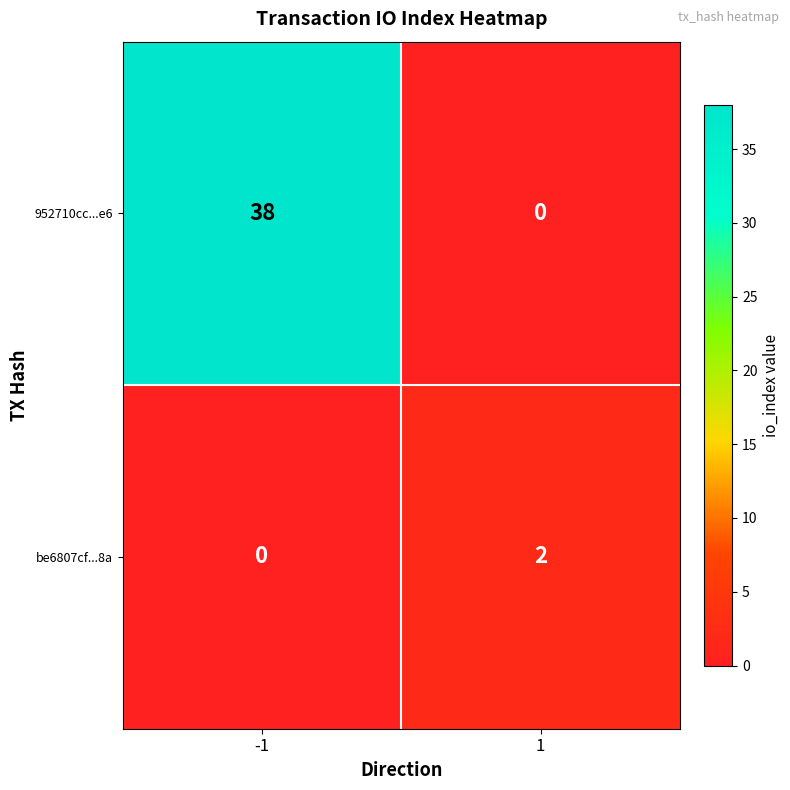

Rank the series by their average value, from lowest to highest.

be6807cf...8a, 952710cc...e6